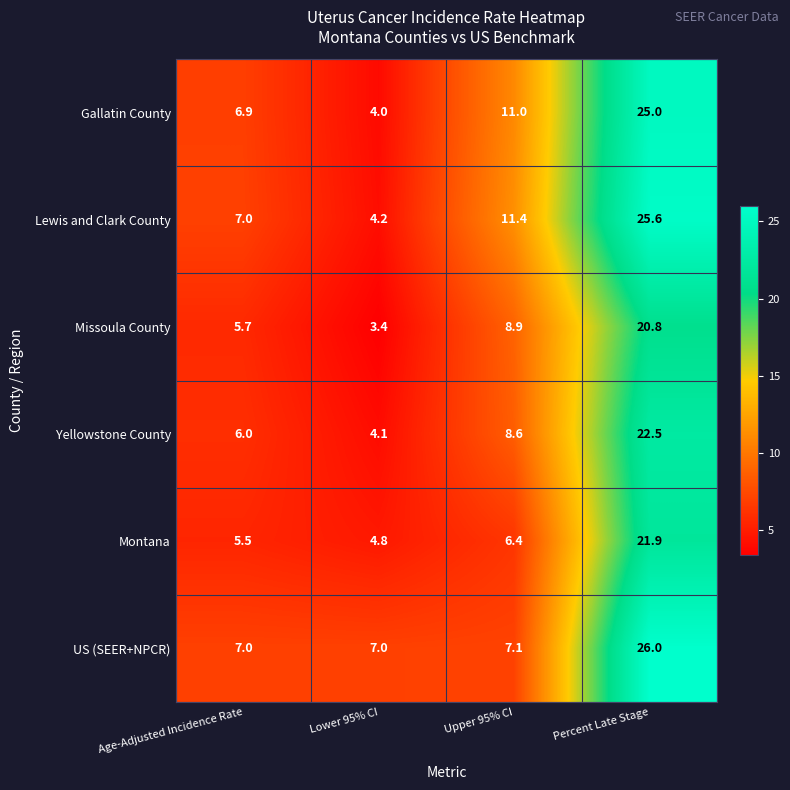

At which label is Montana closest to 13?

Upper 95% CI